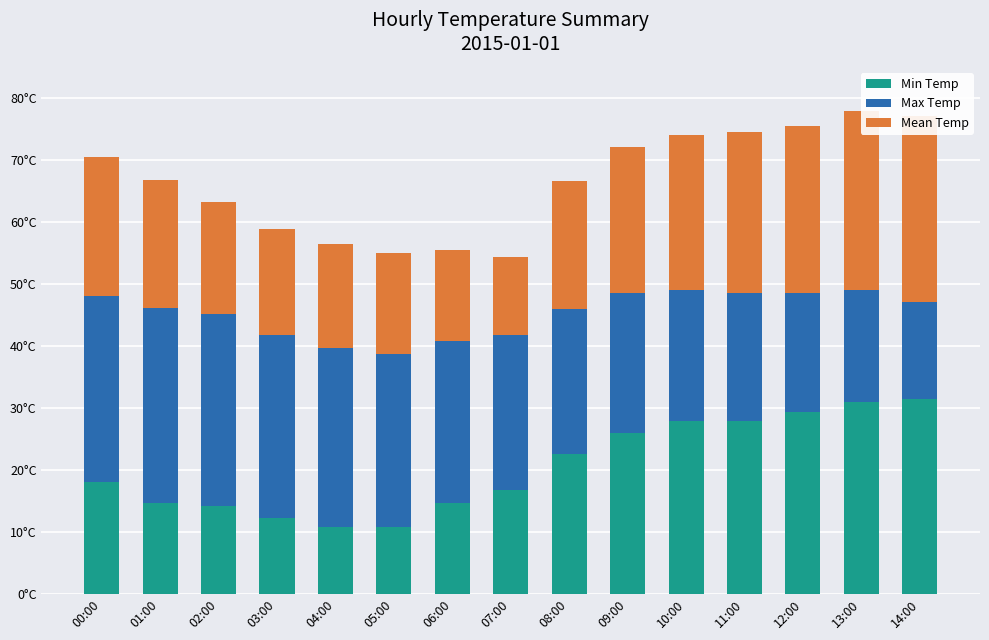

What is the label of the 12th bar from the right?

03:00